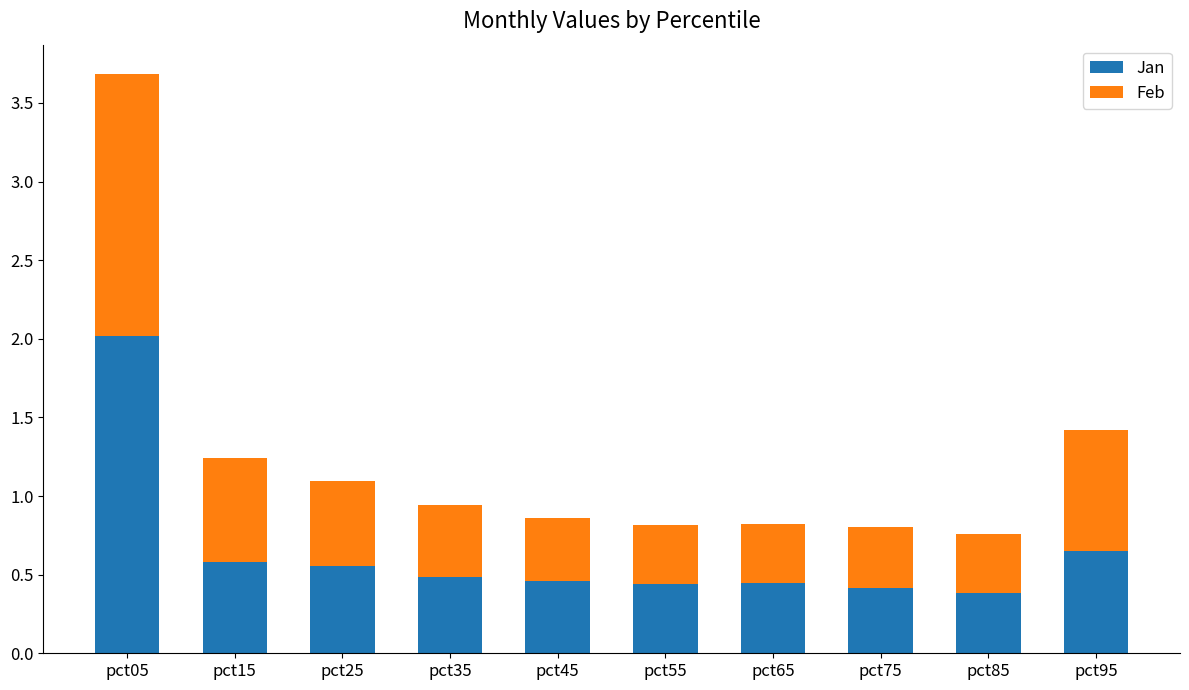

What is the sum of all Jan values?

6.4